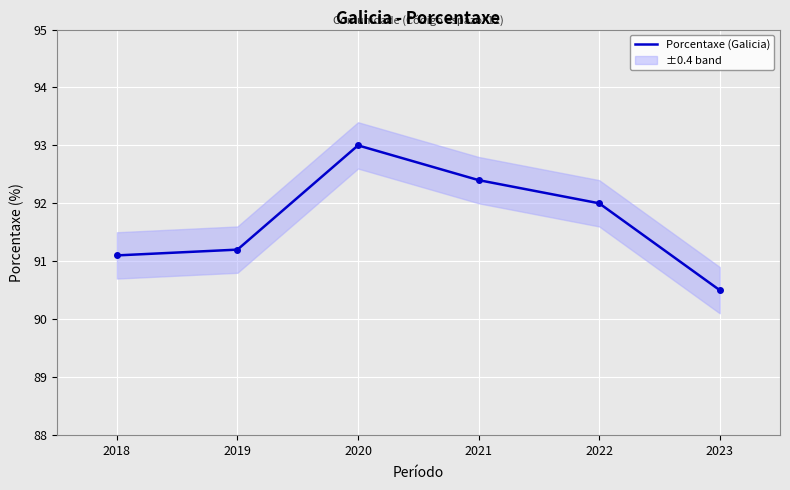

How many data points are less than 92?

3